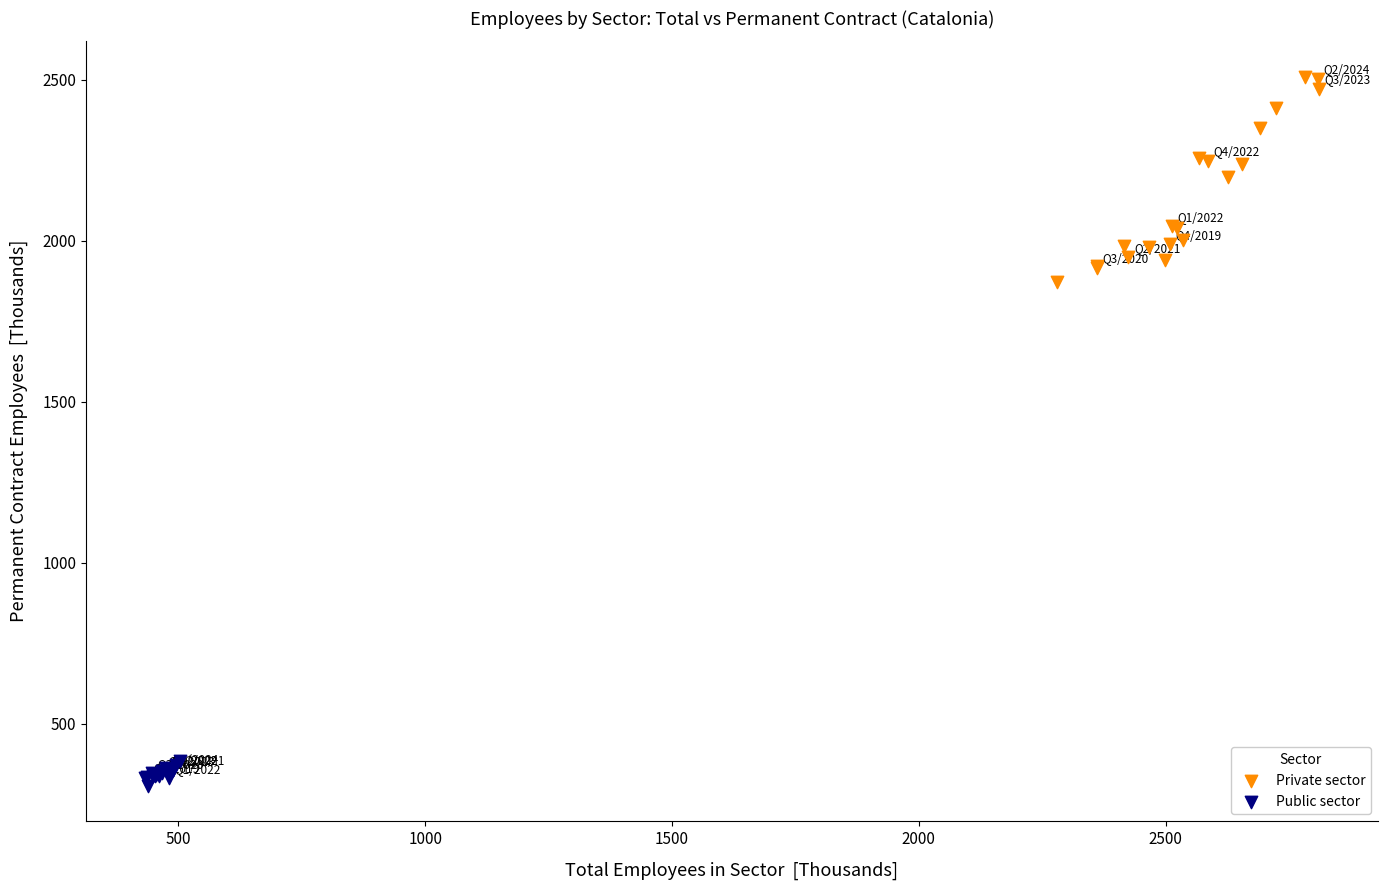

Which series has the widest spread of Y values?

Private sector